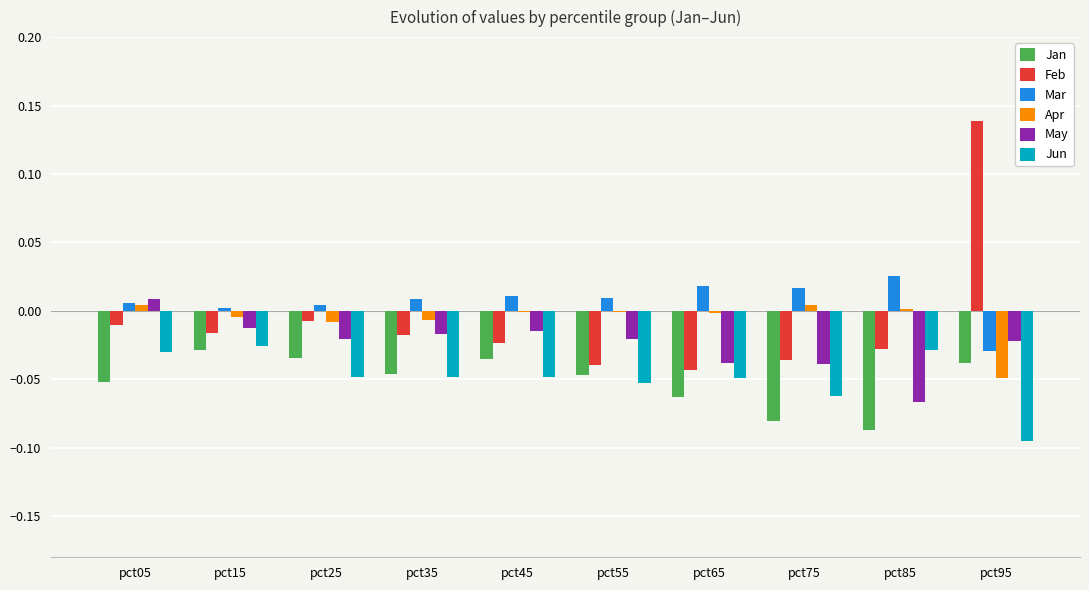

Is it true that Mar equals 0.0 at pct45?

True